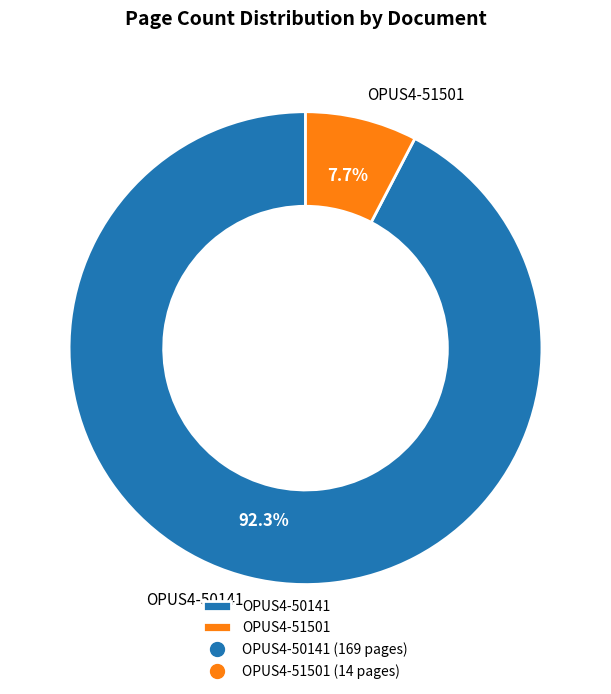

How many slices are in this pie chart?

2